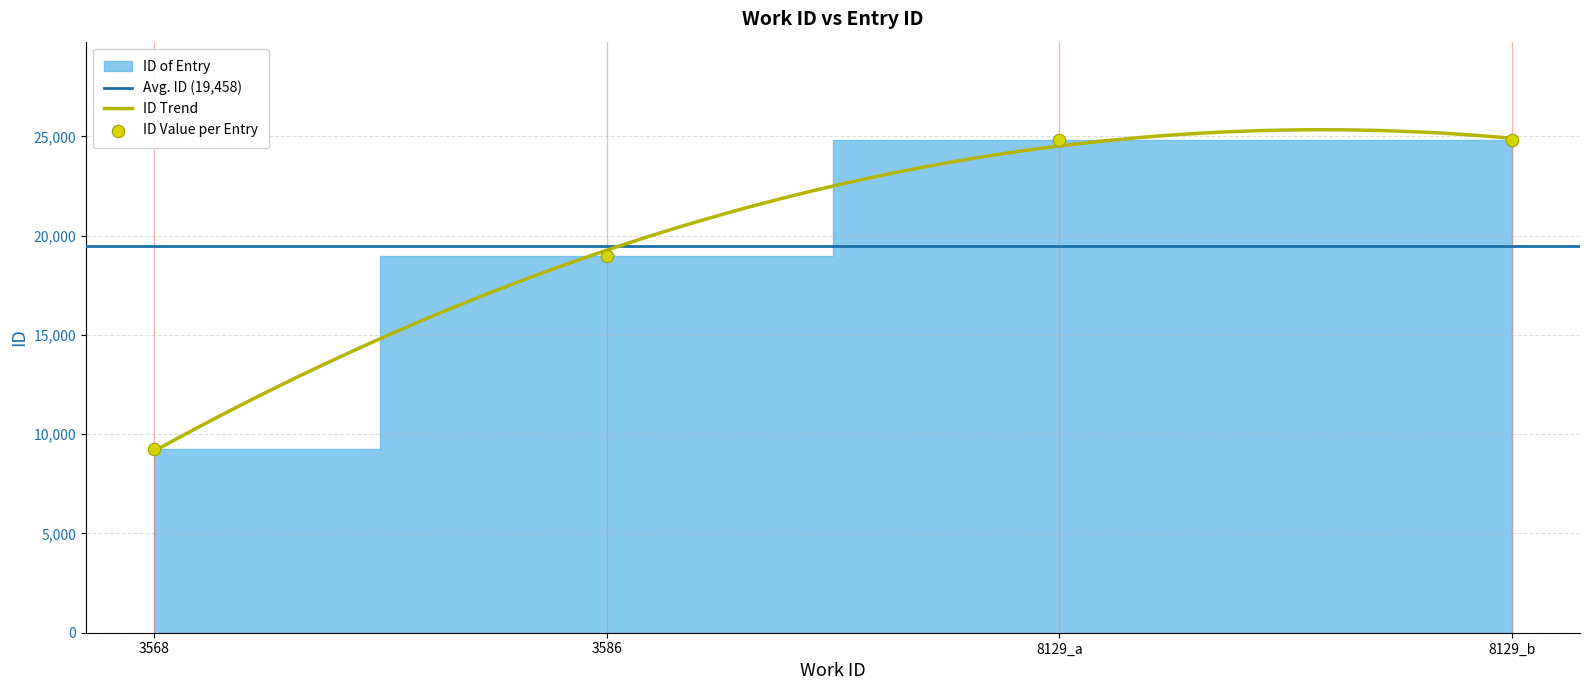

What is the change in value from 3568 to 3586?

+9741